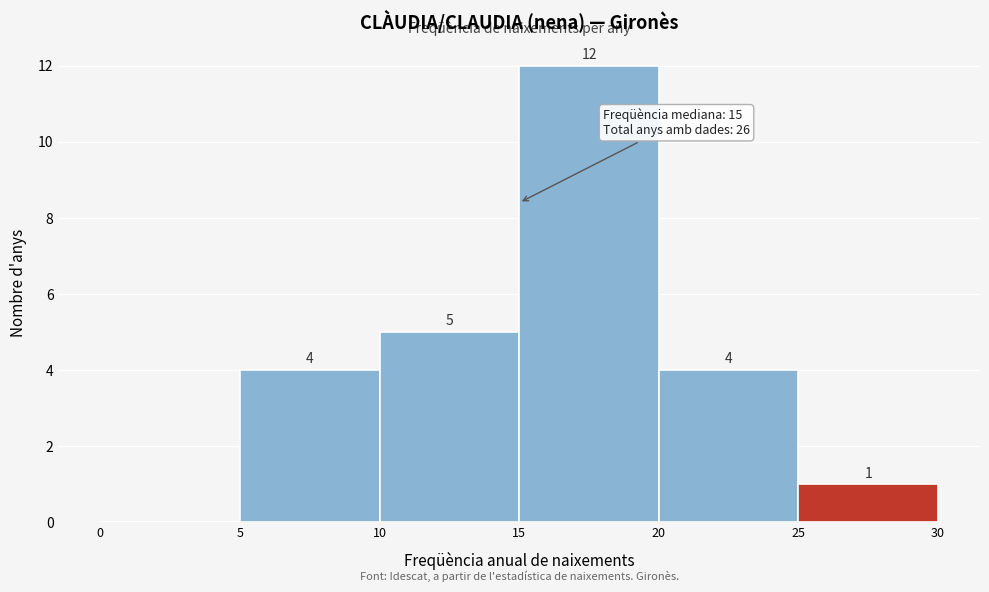

Which range on the x-axis has the tallest bar?

15 to 20